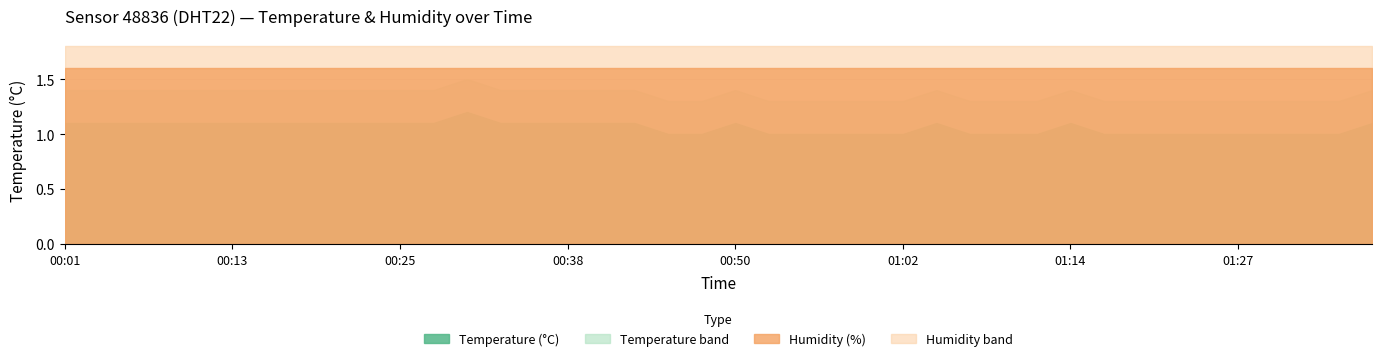

Between 00:42 and 00:52, which series saw the biggest shift?

temperature